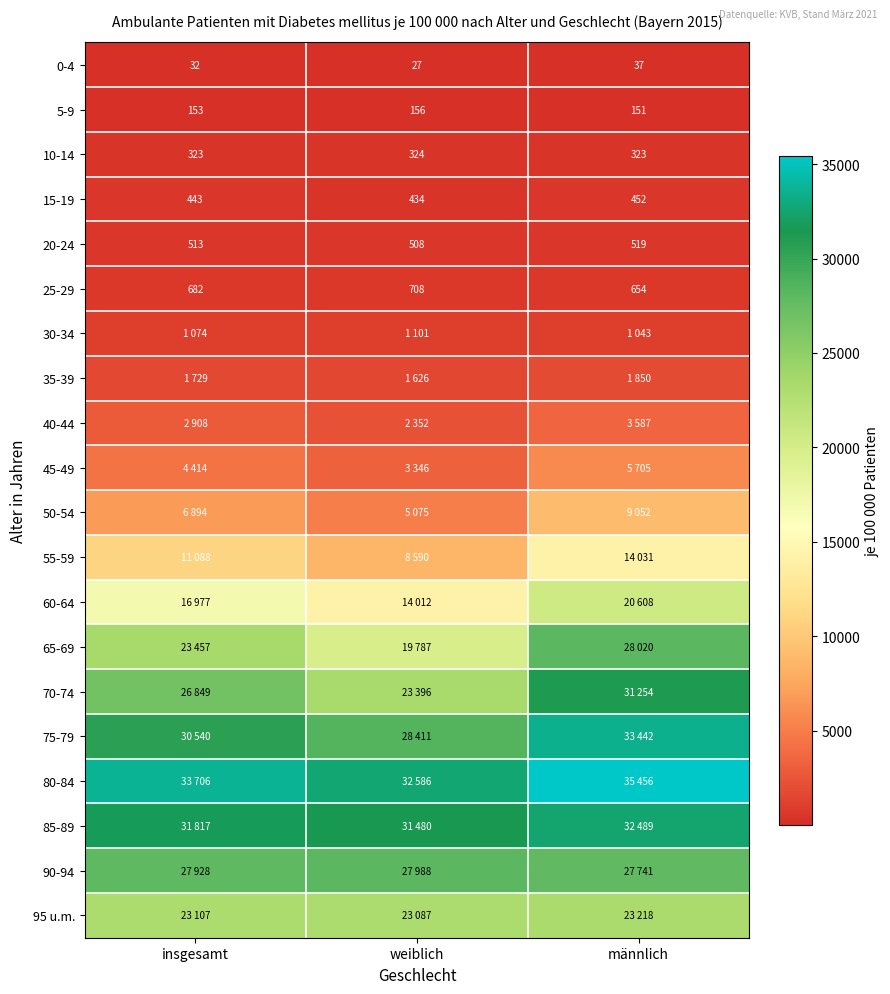

Which label corresponds to the largest value in the chart?

männlich